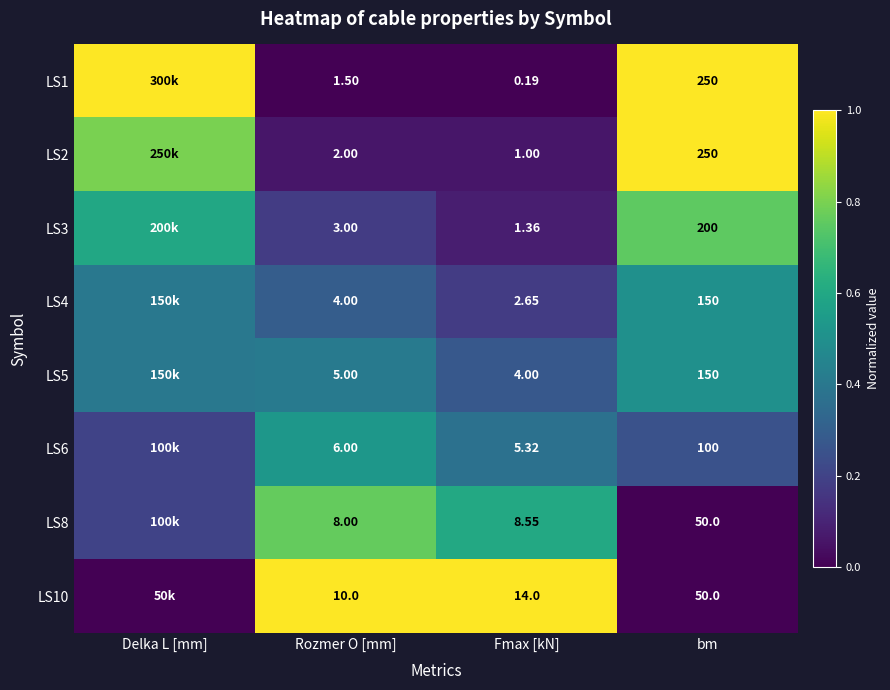

Is the value of LS8 at Fmax [kN] greater than the value of LS1 at Fmax [kN]?

Yes